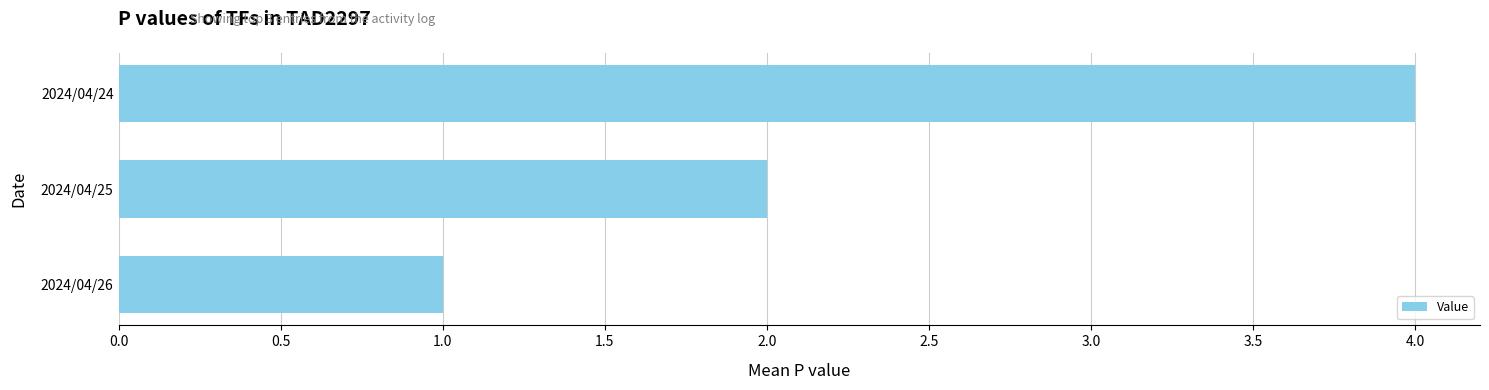

Reading top to bottom, what are all the values shown in this chart?

4	2	1